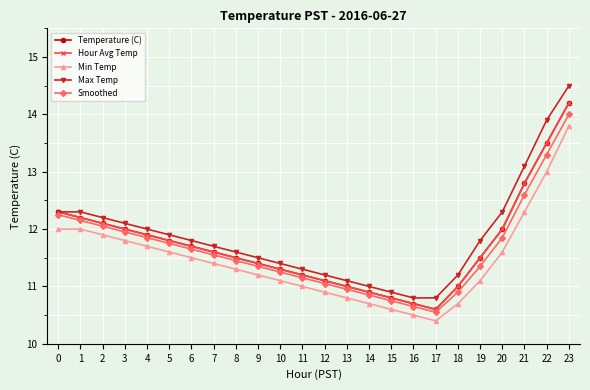

Which series changed the most between 14 and 22?

Max Temp